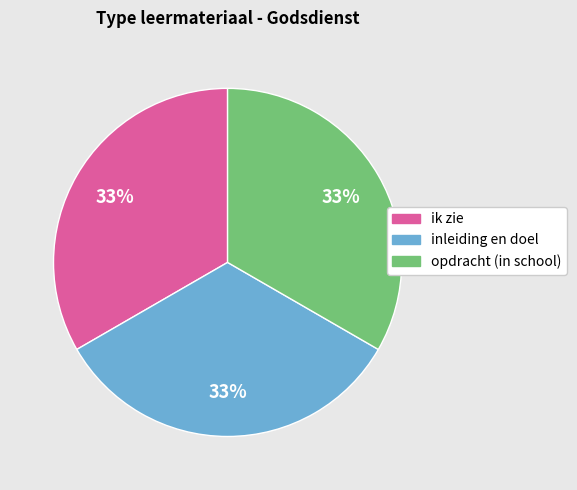

To the nearest percent, what portion does opdracht (in school) represent?

33%